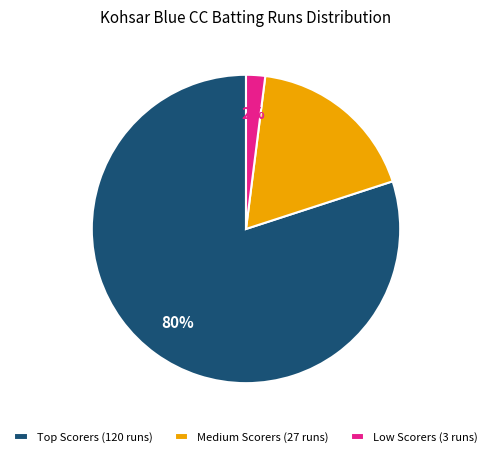

Rank the categories by value from highest to lowest.

Top Scorers (120 runs), Medium Scorers (27 runs), Low Scorers (3 runs)